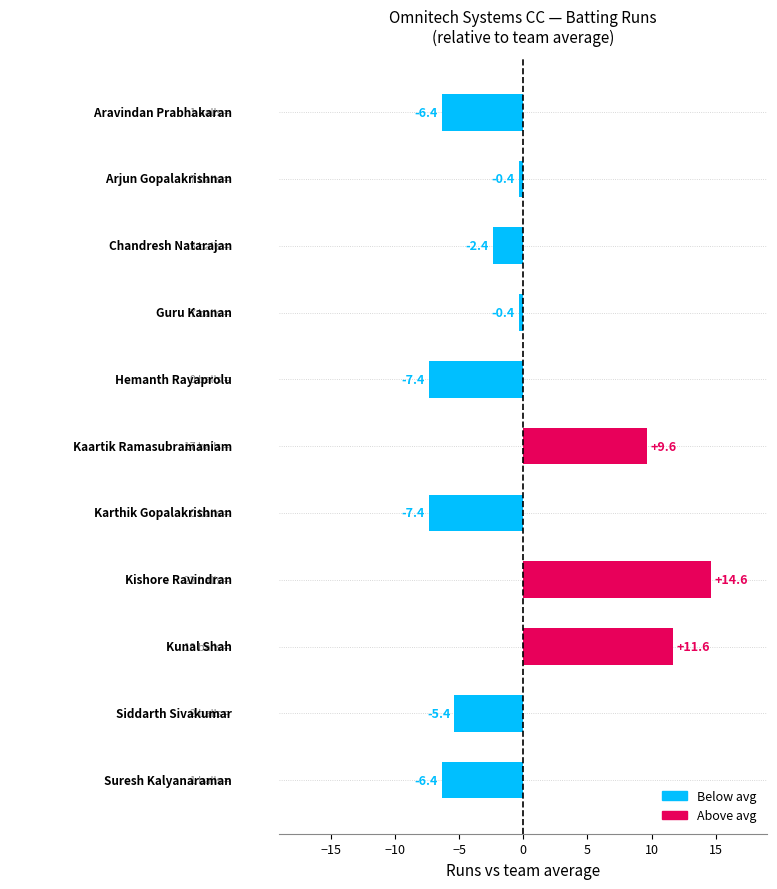

What is the maximum value shown in the chart?

14.6